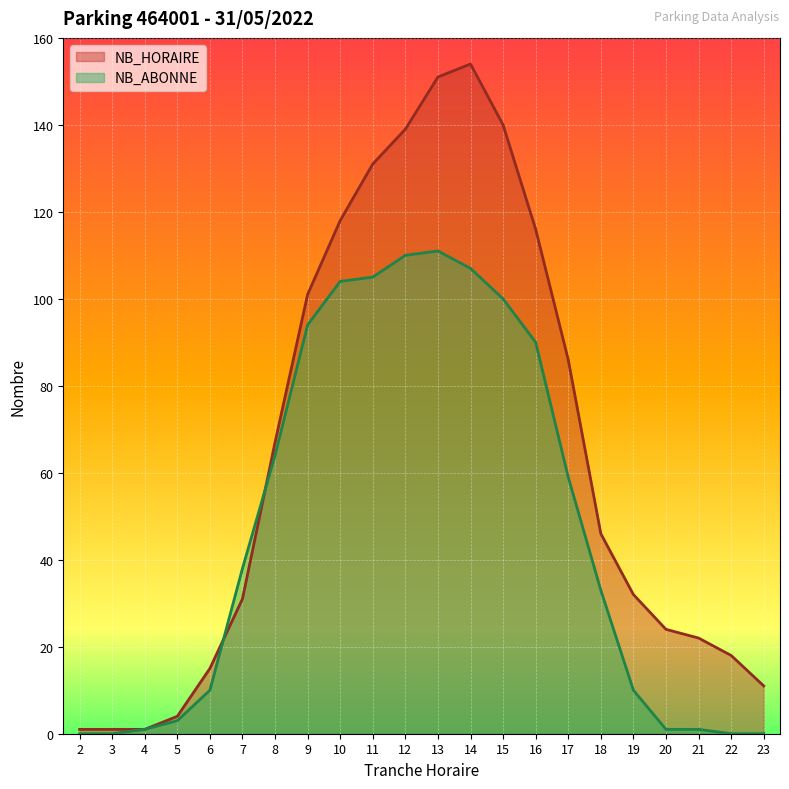

Does the chart display data point markers on the line(s)?

No